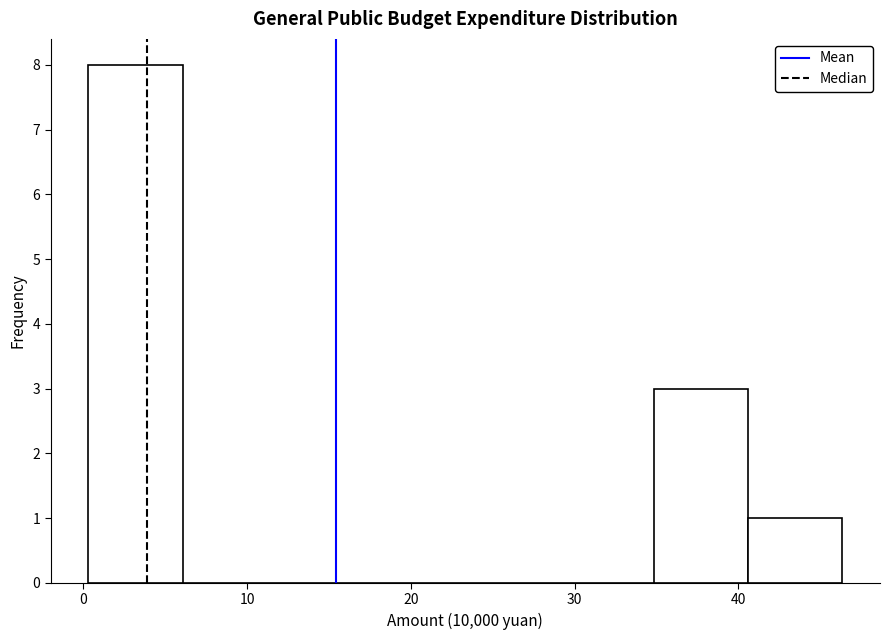

What is the height of the bar covering 41 to 46 on the x-axis? Neither the bar edges nor the heights are printed on the chart, so give them approximately, as read against the axes.

1